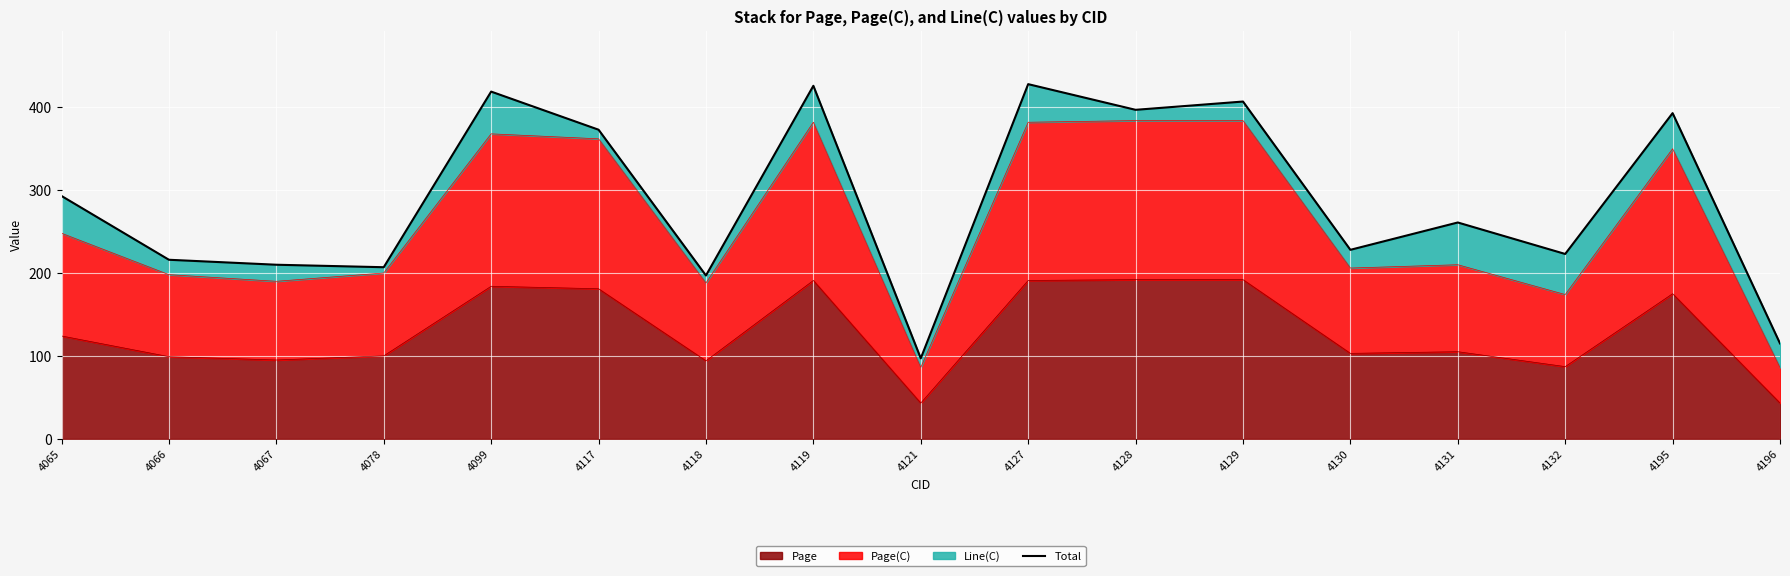

What is the difference between the second highest and second lowest values?

311